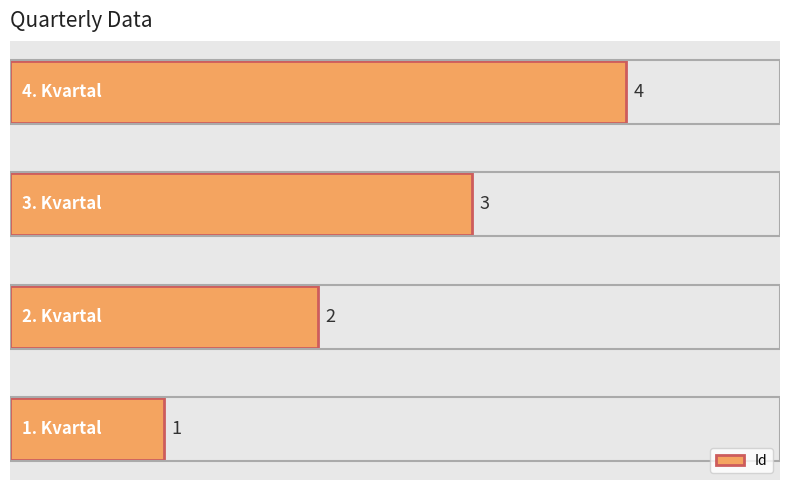

How many values are between 2 and 4?

3